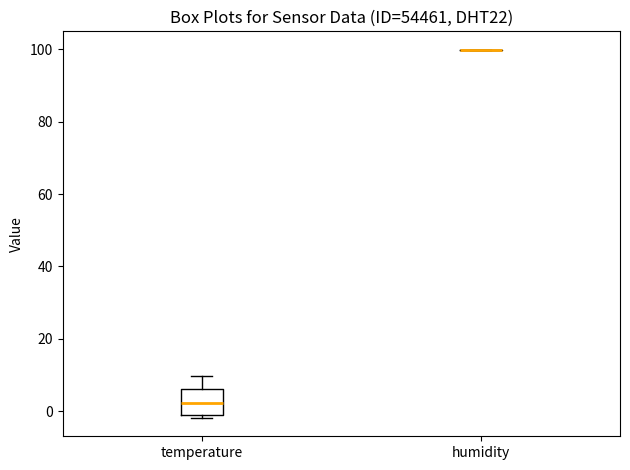

Reading left to right, transcribe this box plot: for each box, give where its median line is, the range the box spans, and where its two whiskers end, as read against the y-axis. The values are not printed on the chart, so give them approximately, as read against the axis.

temperature: median 2, box -2 to 6, whiskers -2 (just below the box's lower edge) to 10
humidity: box collapsed to a line at 100, whiskers 100 to 100